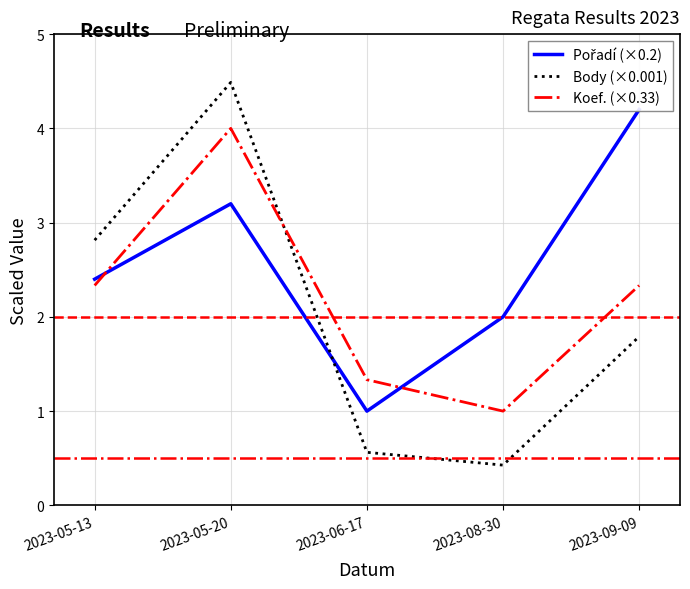

What is the sum of the Koef. (×0.33) values at 2023-09-09 and 2023-05-20?

6.3